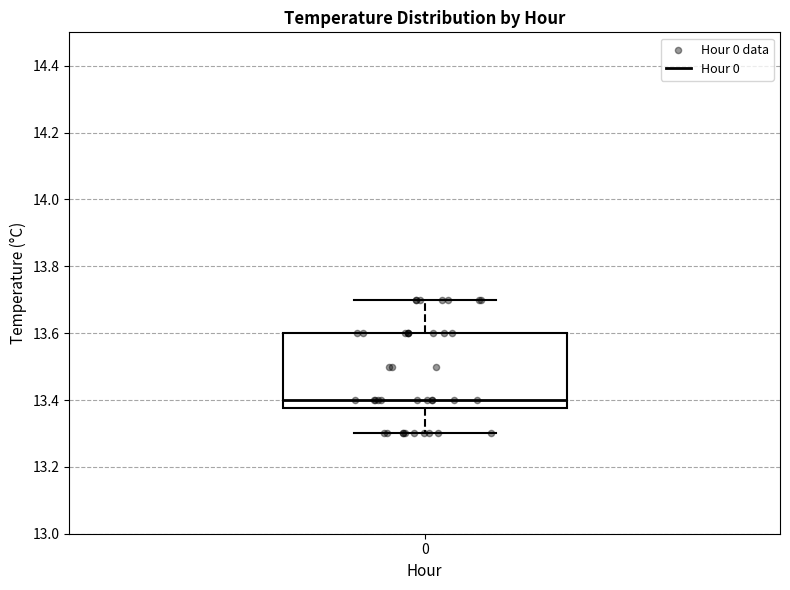

Where does the median line of the box at x = 0 sit on the y-axis? The values are not printed on the chart, so give them approximately, as read against the axis.

13.40